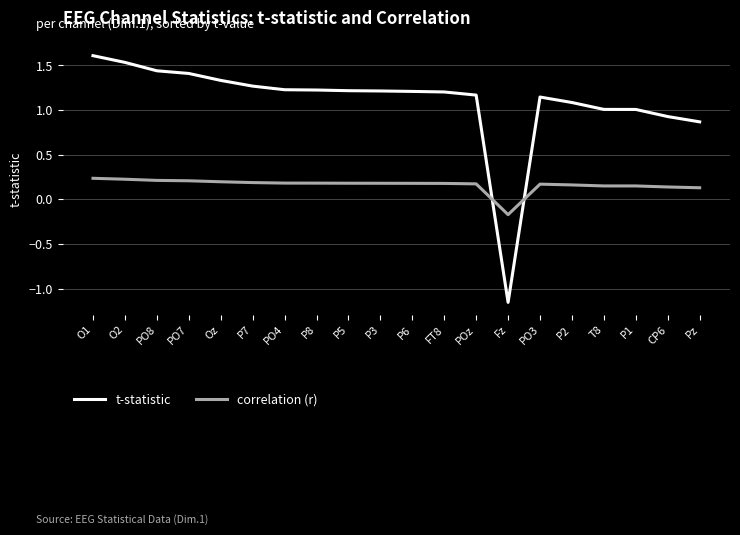

Is this an area chart (filled region under the line)?

No